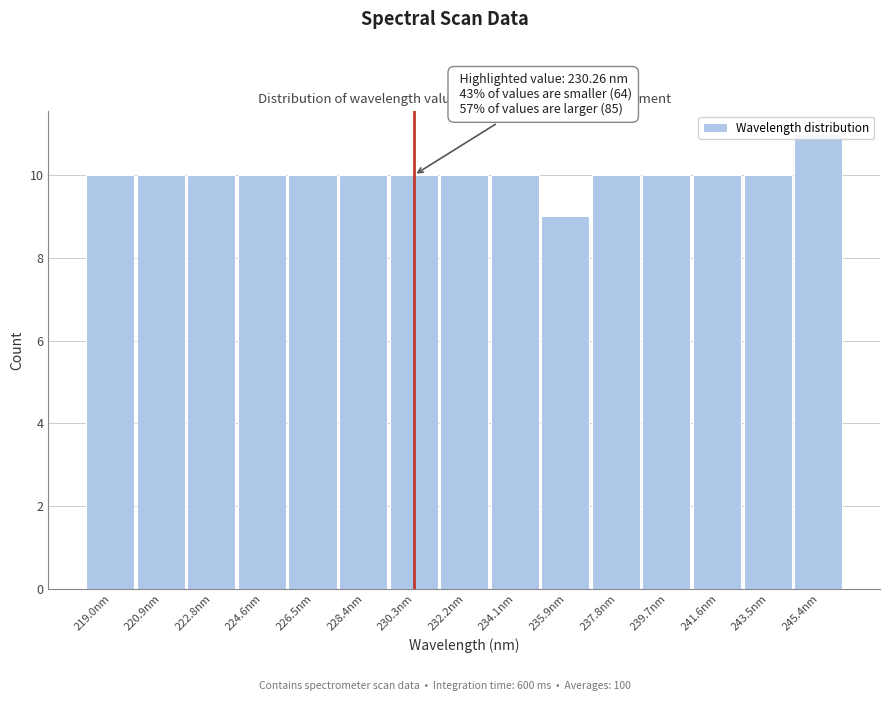

Which range on the x-axis has the tallest bar?

244.4 to 246.2